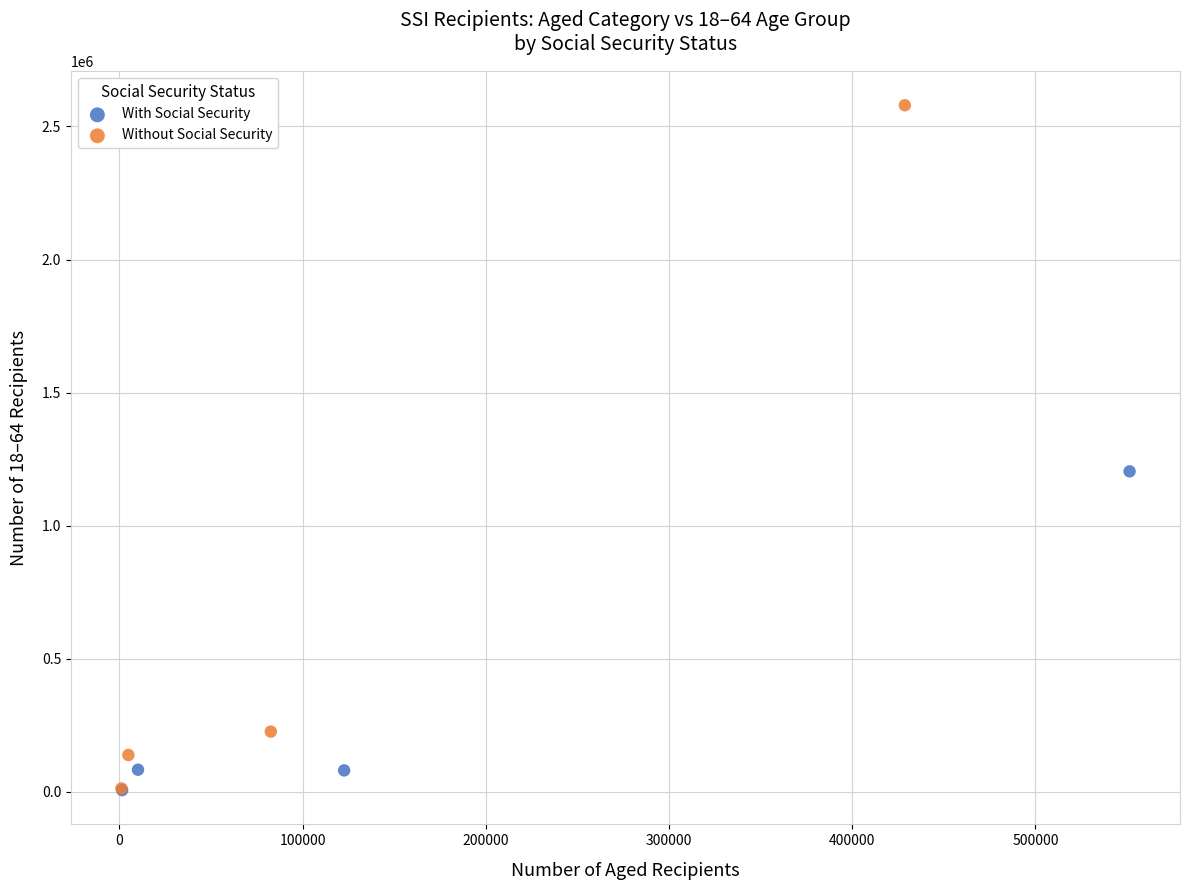

Which series reaches the maximum Y coordinate?

Without Social Security